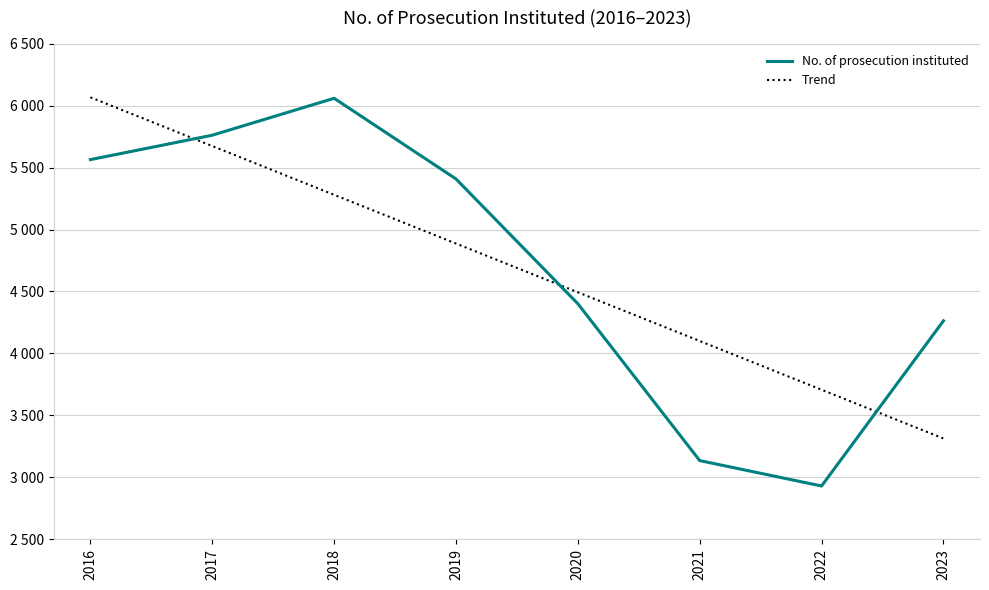

Reading left to right, list all the values displayed in this chart.

2016=5564	2017=5761	2018=6059	2019=5408	2020=4401	2021=3135	2022=2930	2023=4263